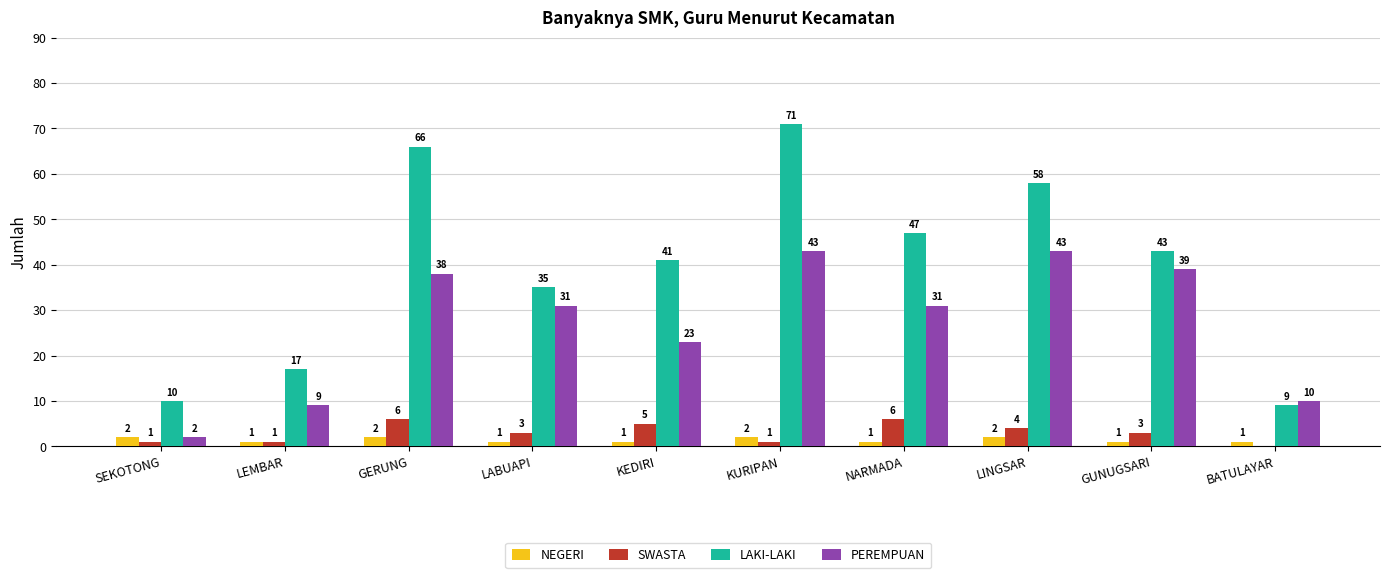

Is the value of PEREMPUAN at KURIPAN greater than the value of LAKI-LAKI at NARMADA?

No